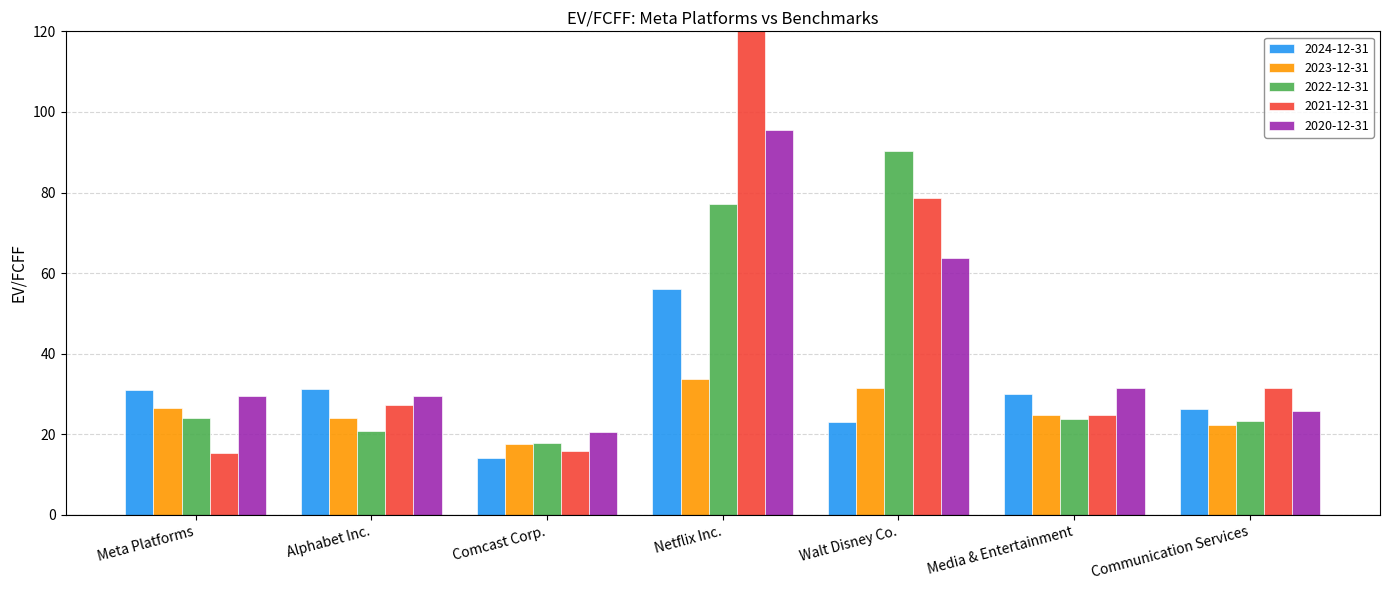

Which category has the lowest value across all series?

Comcast Corp.